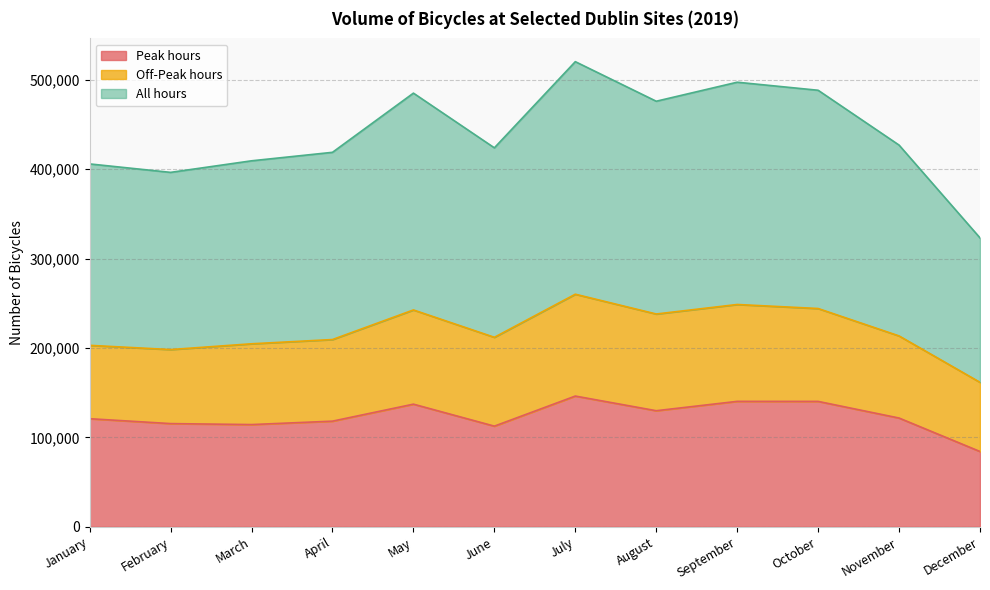

At which category is the sum across all series the highest?

July